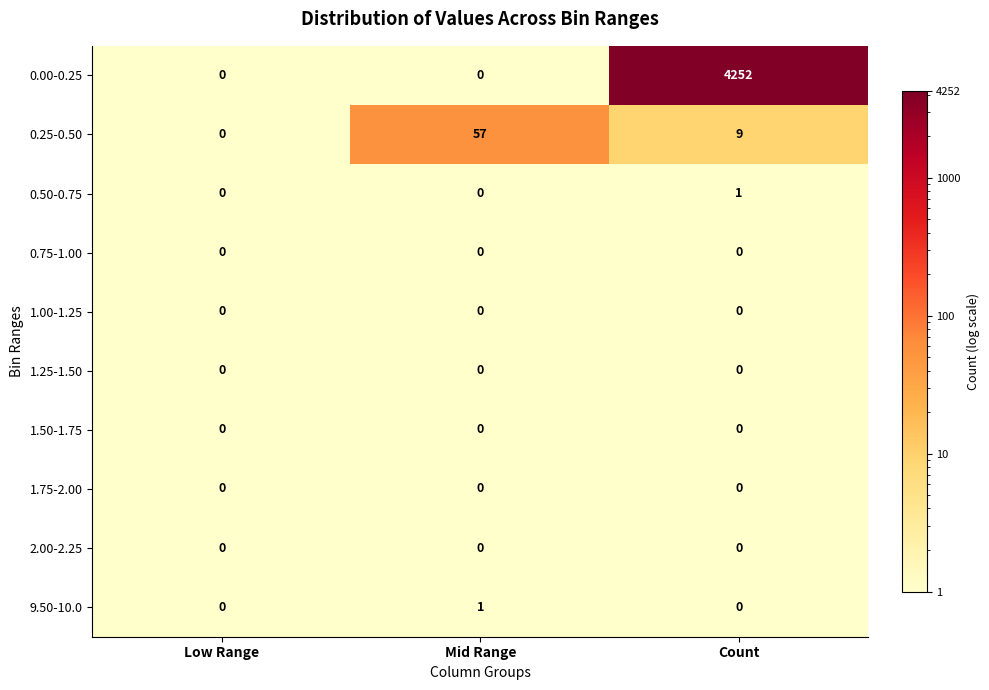

What is the greatest value displayed?

4252